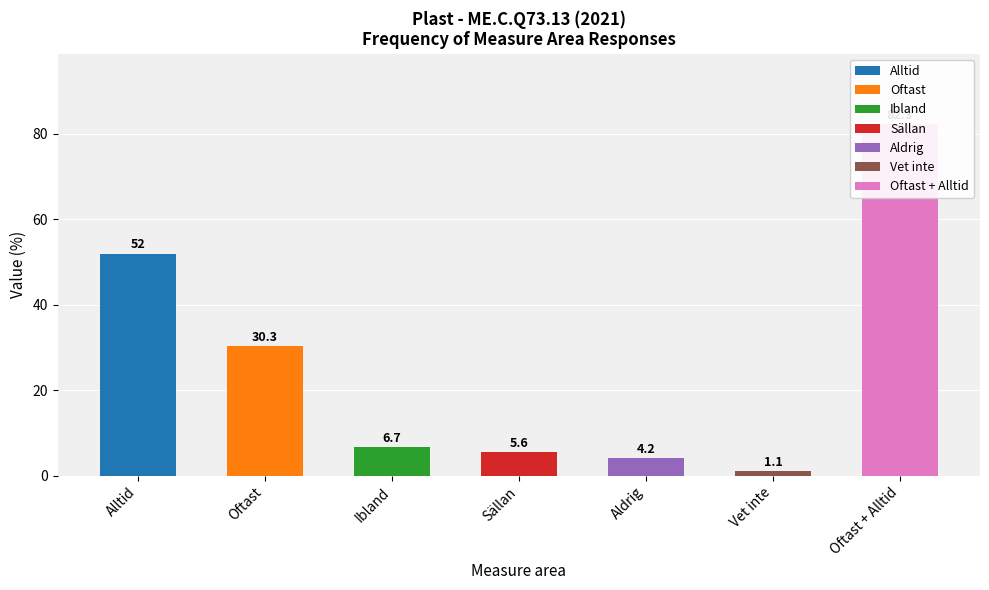

Between Aldrig and Alltid, which is larger?

Alltid